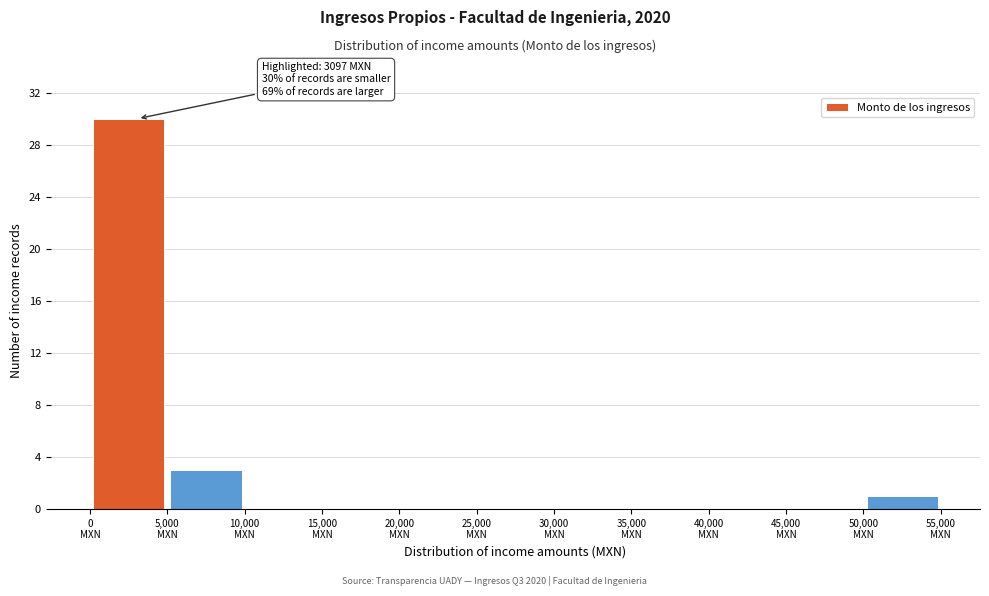

Which range on the x-axis has the tallest bar?

0 to 5000